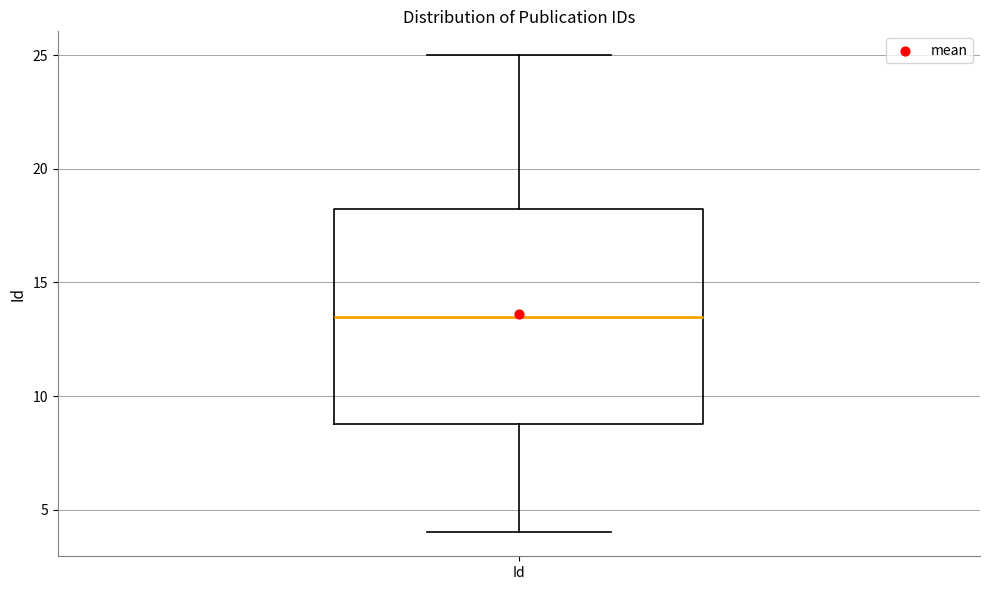

Read this box plot against the y-axis: the position of the median line, the range covered by the box, and the ends of both whiskers. The values are not printed on the chart, so give them approximately, as read against the axis.

median 13.5, box 9.0 to 18.5, whiskers 4.0 to 25.0